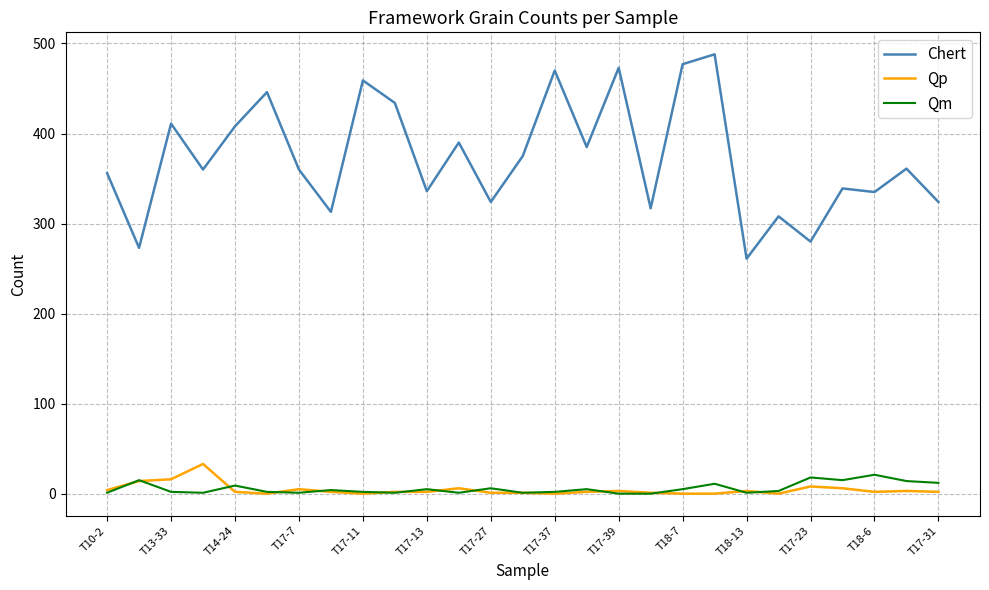

True or false: Qm and Chert intersect in this chart.

False